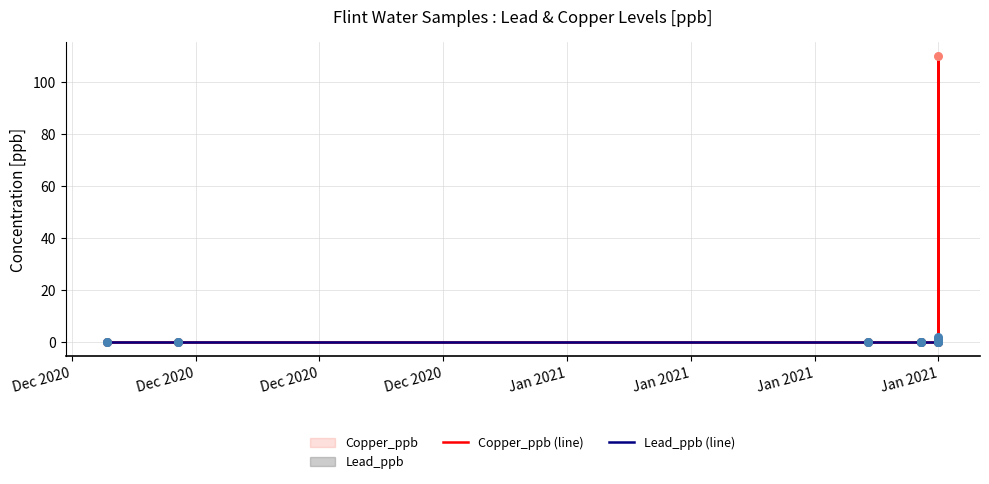

Is the value of Lead_ppb (line) at Jan 2021 greater than the value of Copper_ppb (line) at Dec 2020?

No